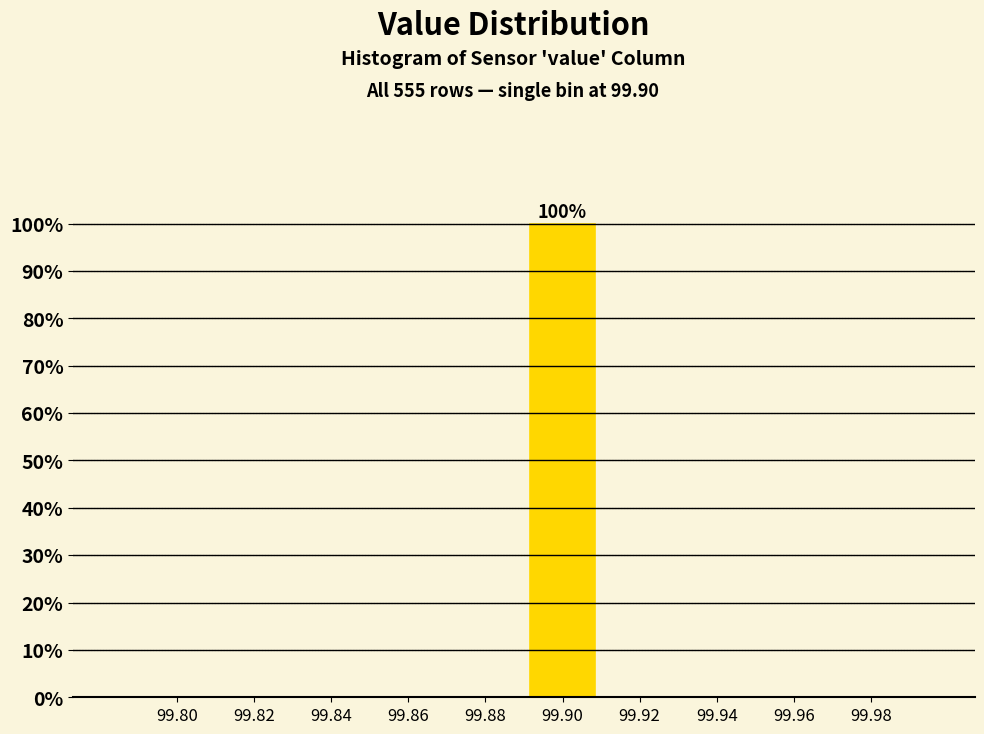

Reading right to left, list all the values displayed in this chart.

99.98=0	99.96=0	99.94=0	99.92=0	99.90=100	99.88=0	99.86=0	99.84=0	99.82=0	99.80=0